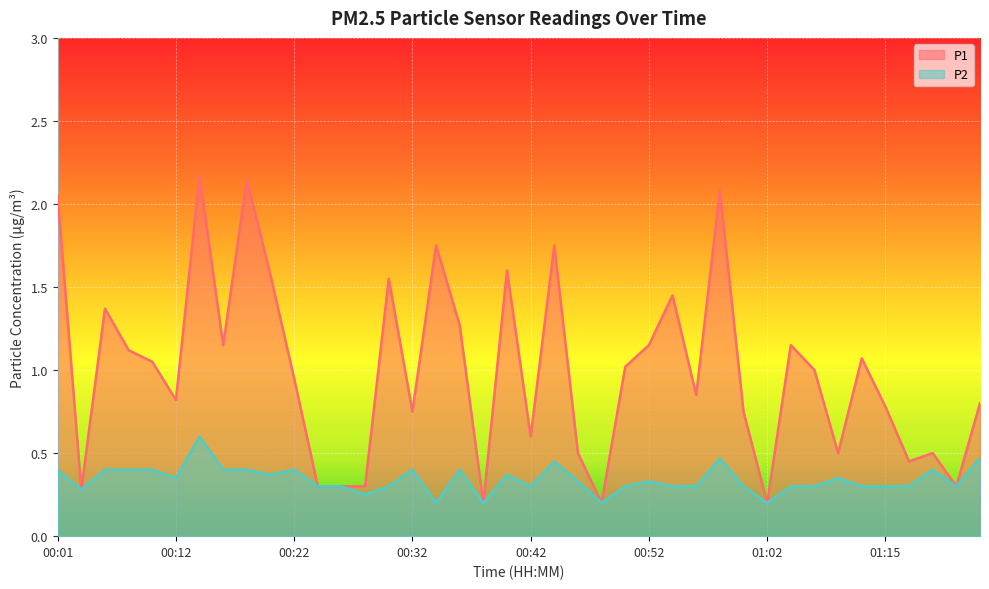

How many interior local peaks does the P1 series have?

12